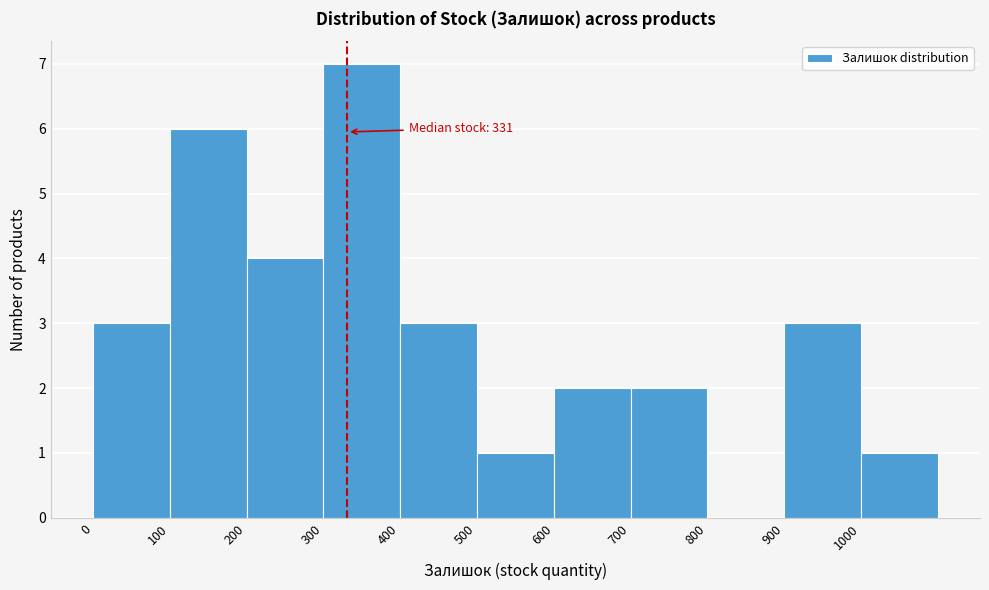

Over which range of the x-axis is the bar tallest?

300 to 400